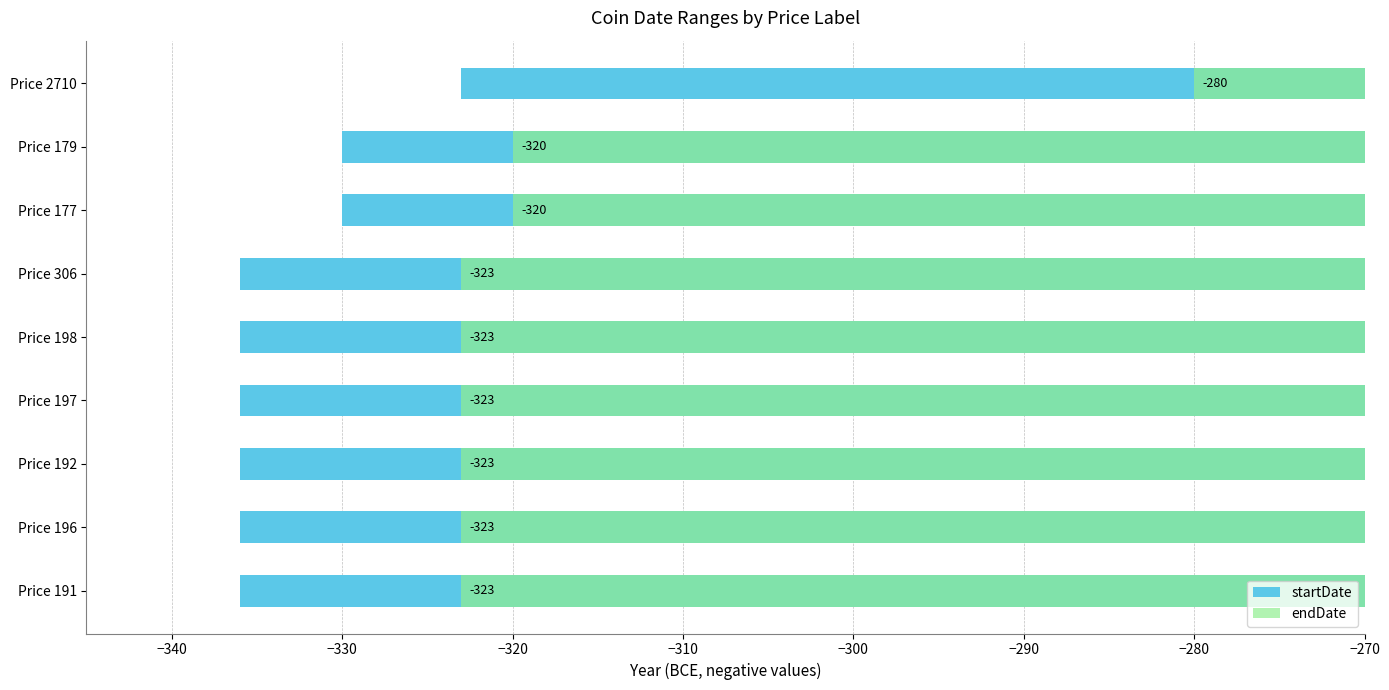

The endDate series shows -505 at Price 177. True or false?

False